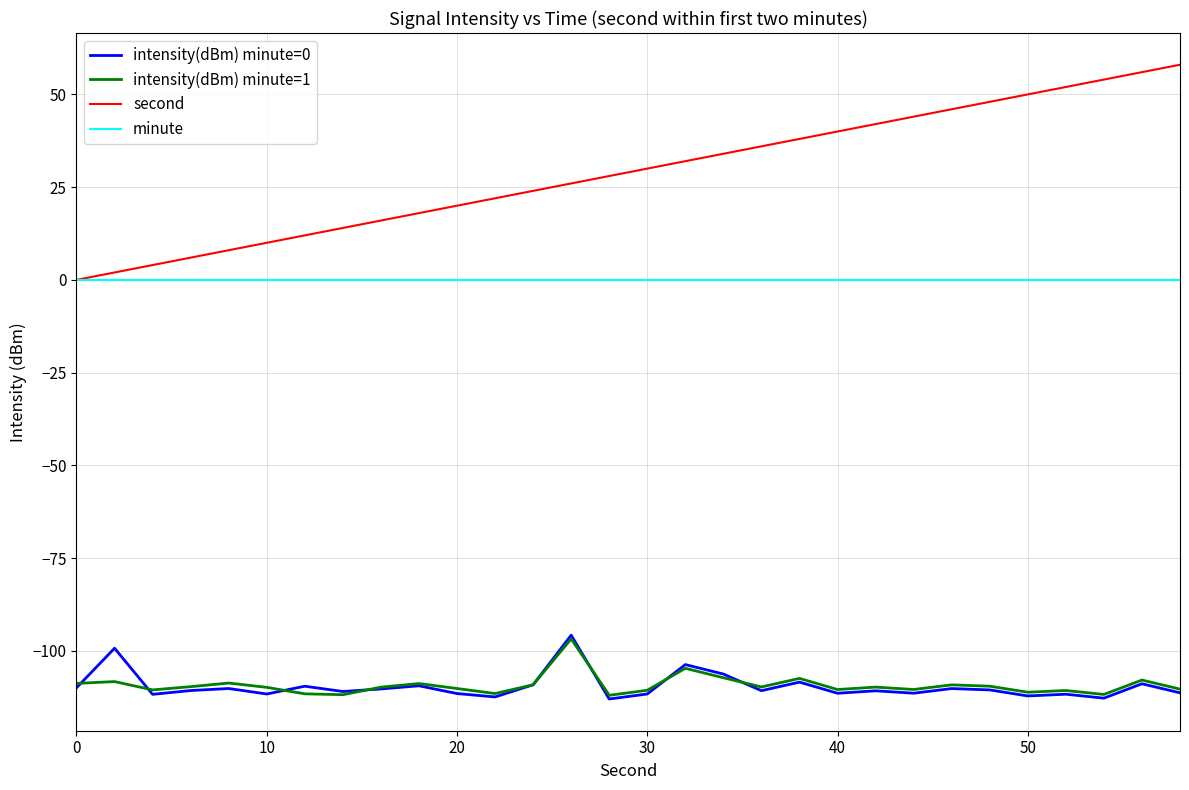

What is the smallest value displayed?

-113.0